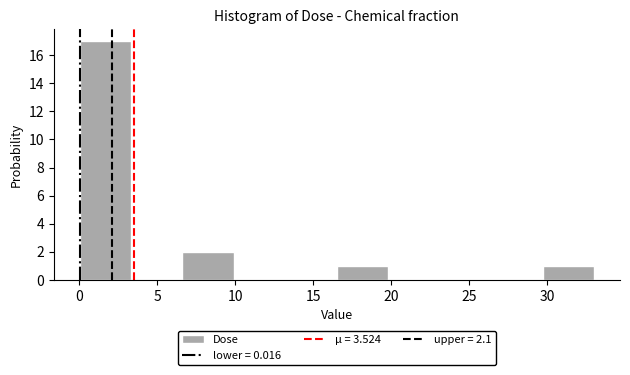

Which range on the x-axis has the tallest bar?

0.0 to 3.5